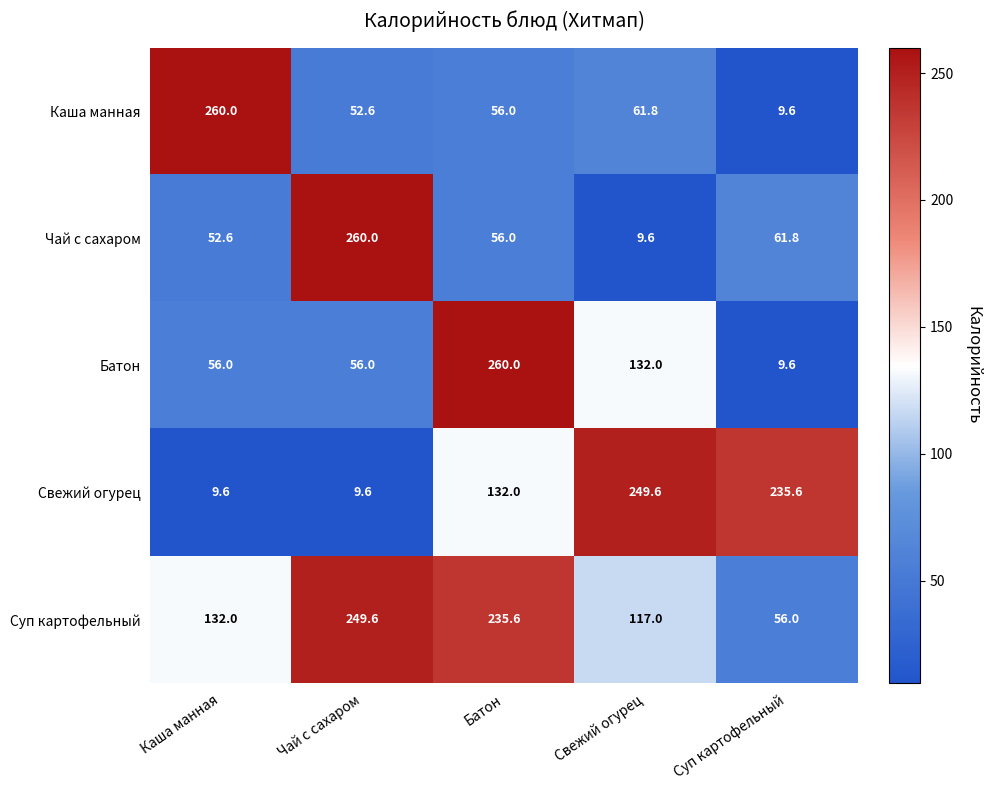

What is the difference between the highest and lowest values at Свежий огурец?

240.0